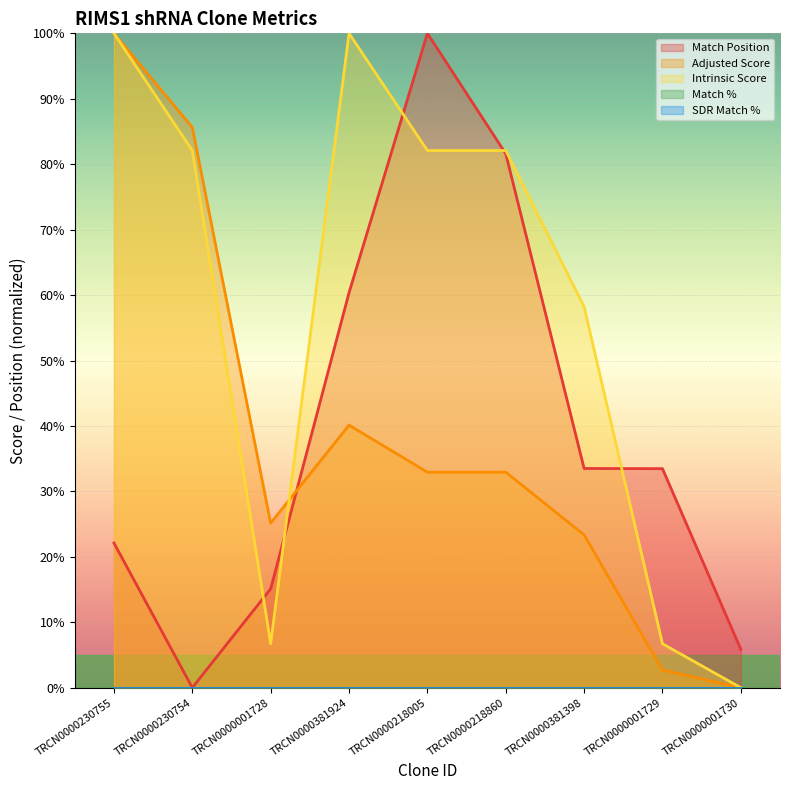

Between TRCN0000001729 and TRCN0000001730, which is larger?

TRCN0000001729